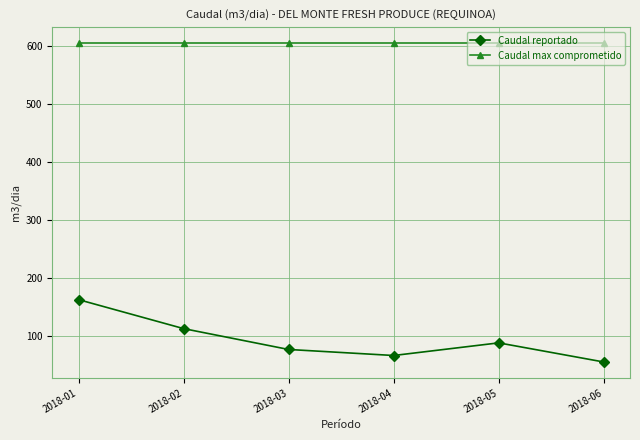

What is the sum of all Caudal max comprometido values?

3630.0